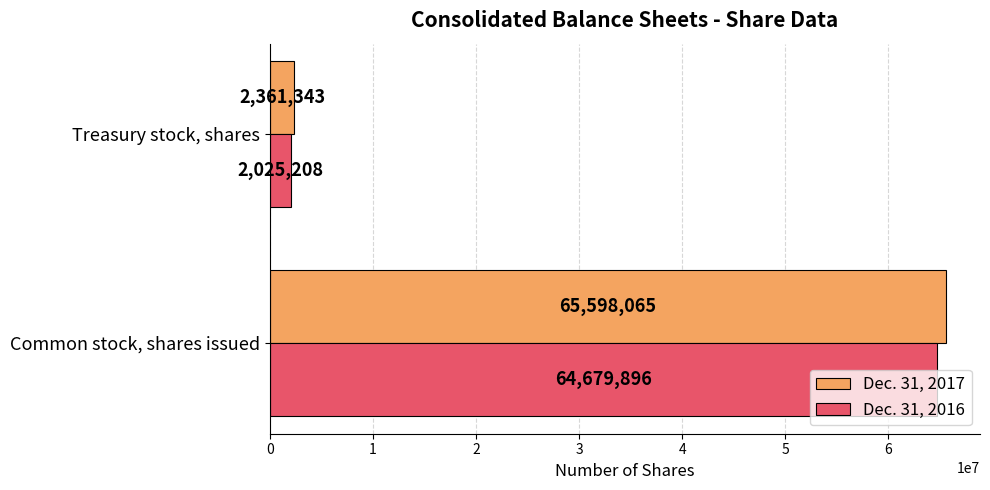

List the series in order of their peak value, highest first.

Dec. 31, 2017, Dec. 31, 2016